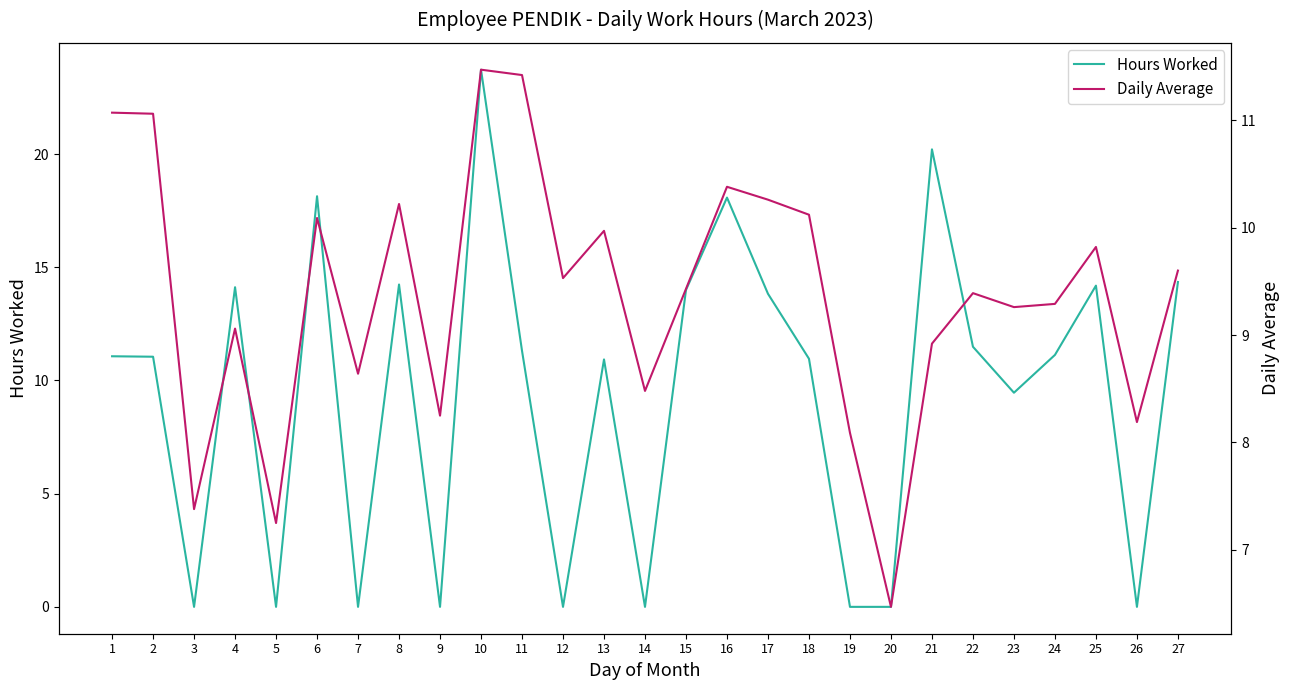

Rank the series by their maximum value, from lowest to highest.

Daily Average, Hours Worked